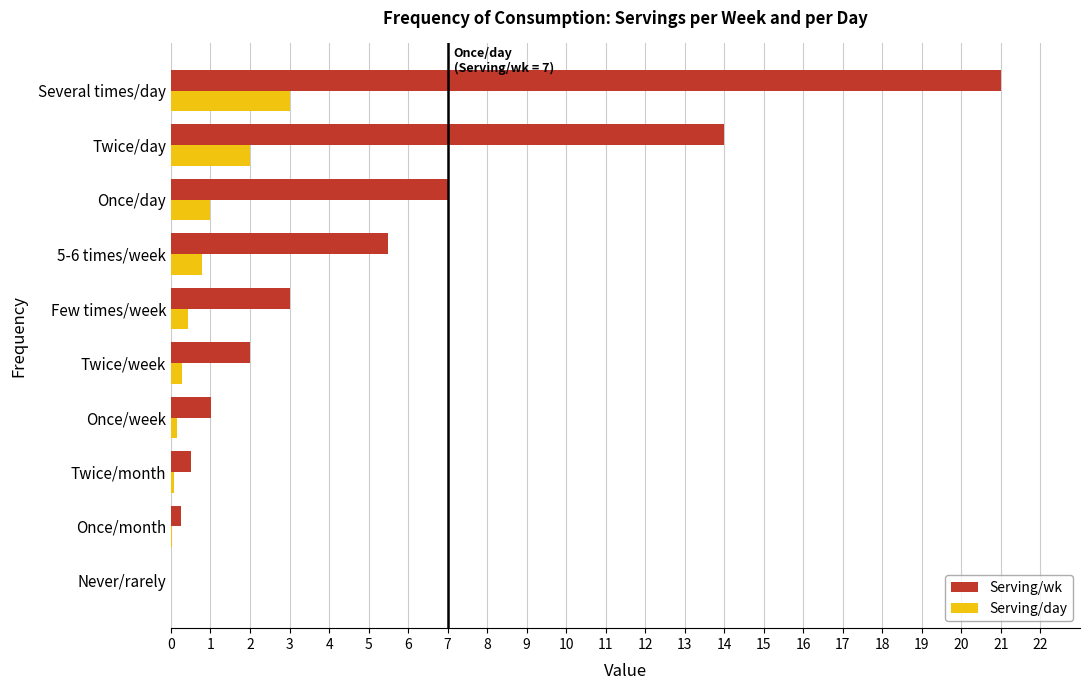

Which series changed the most between Twice/week and Once/day?

Serving/wk